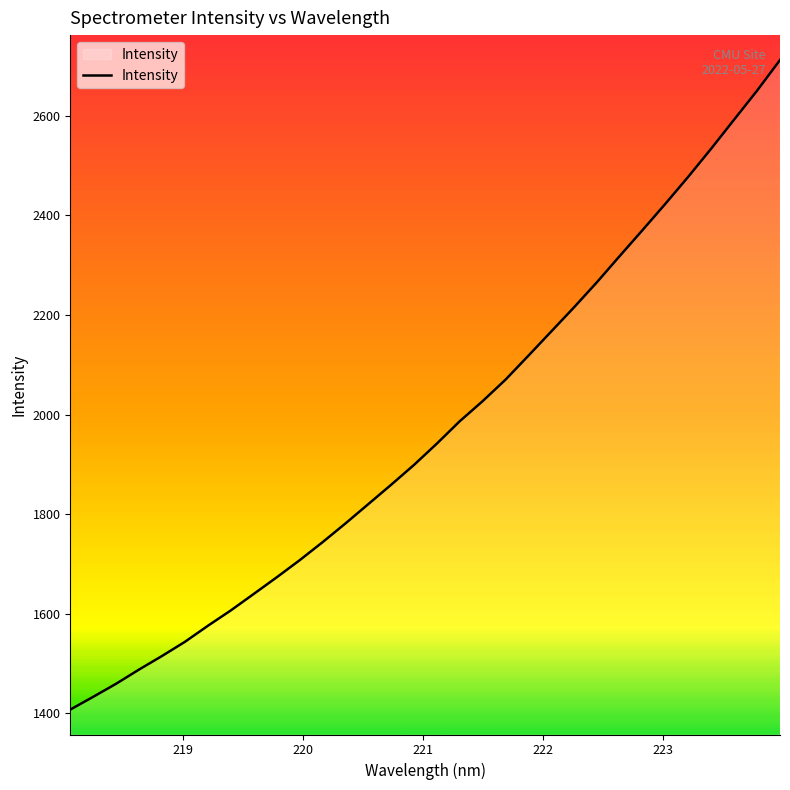

Does the chart have visible grid lines?

No